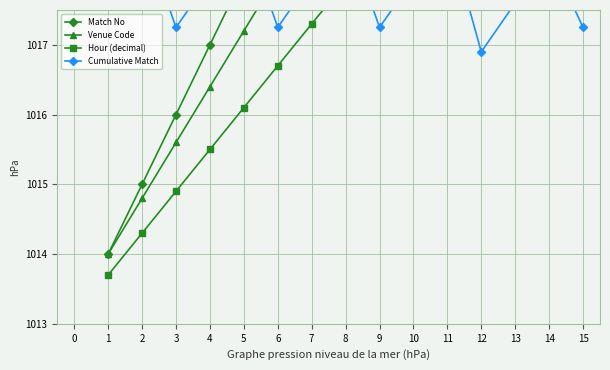

Which series changed the most between 4 and 15?

Match No